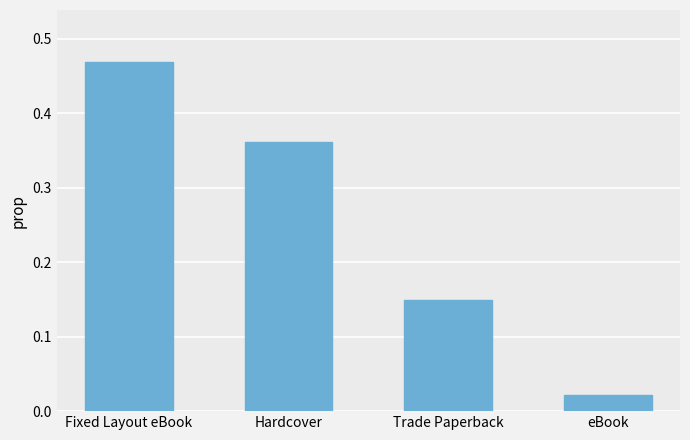

Which category has the highest value across all series?

Fixed Layout eBook